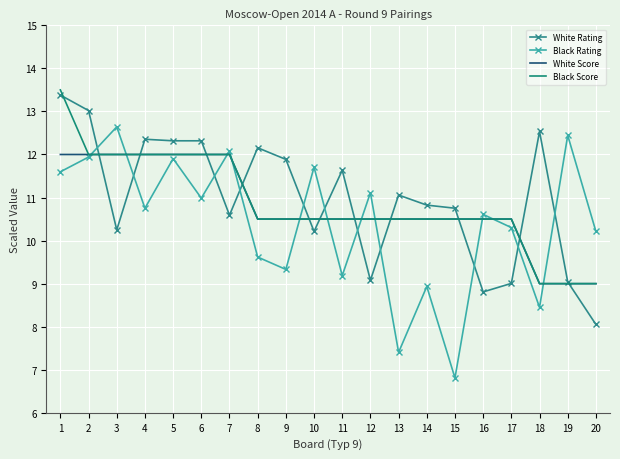

At which label does Black Rating reach its minimum?

15